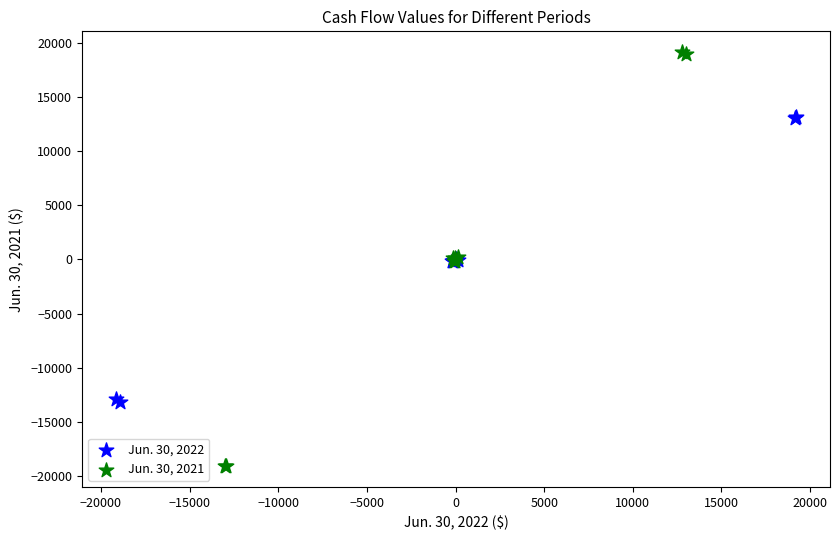

Which series has the widest spread of Y values?

Jun. 30, 2021